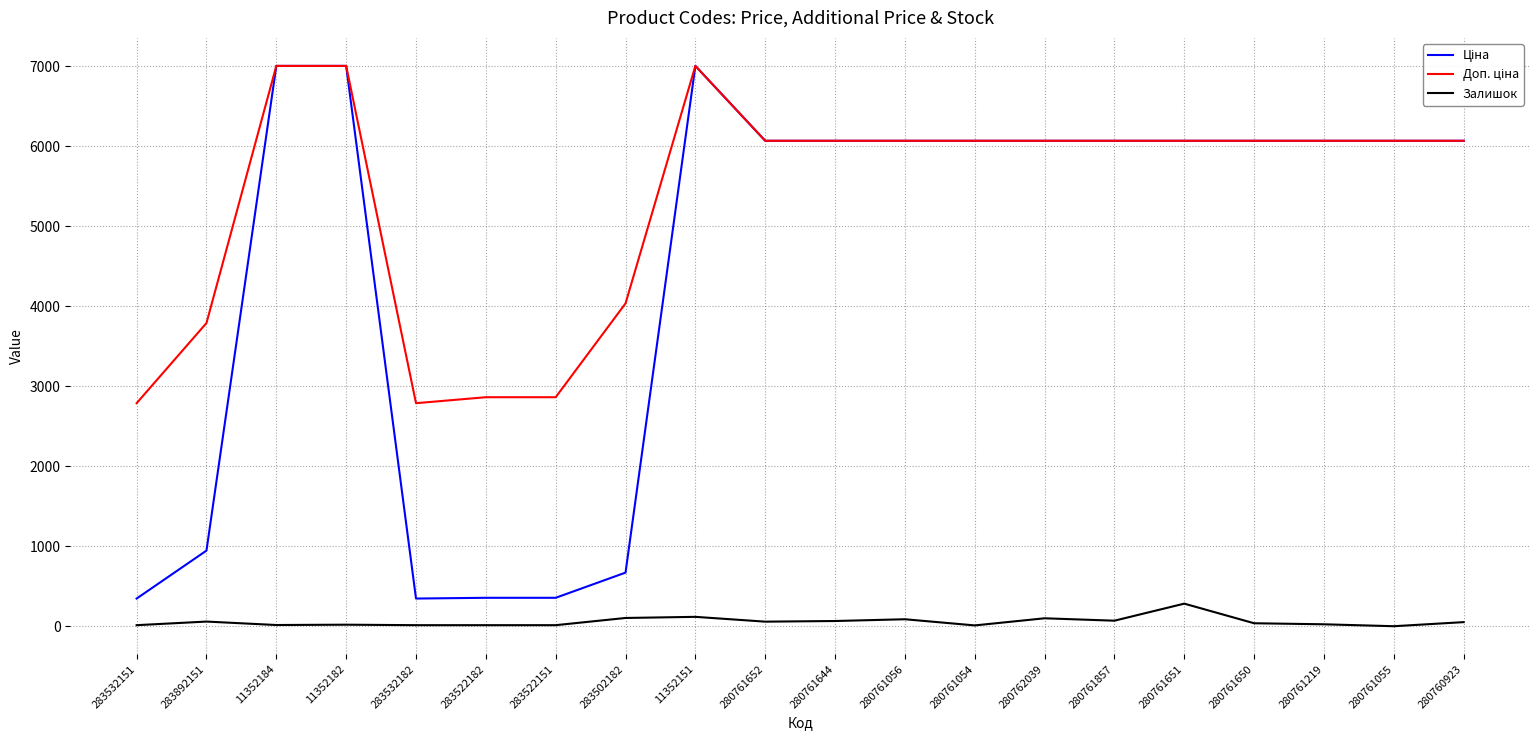

What is the maximum value shown in the chart?

7002.7